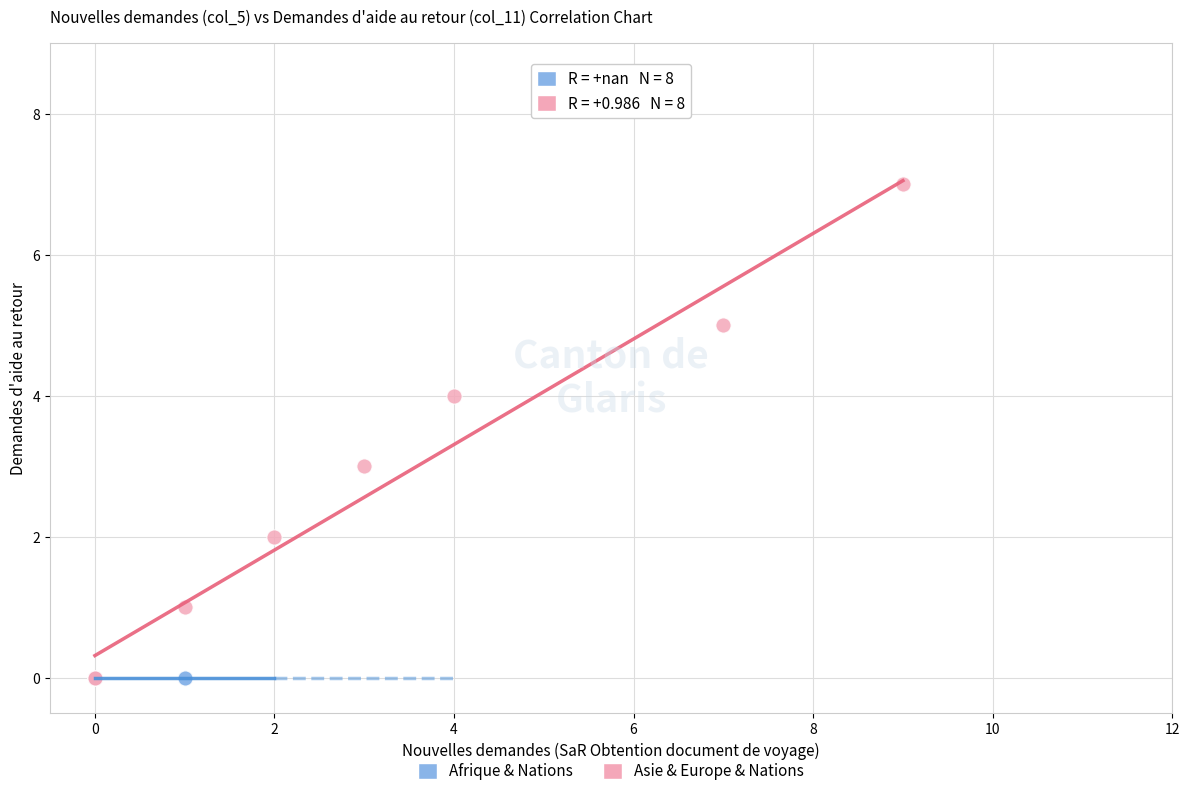

Which series reaches the maximum Y coordinate?

Asie & Europe & Nations